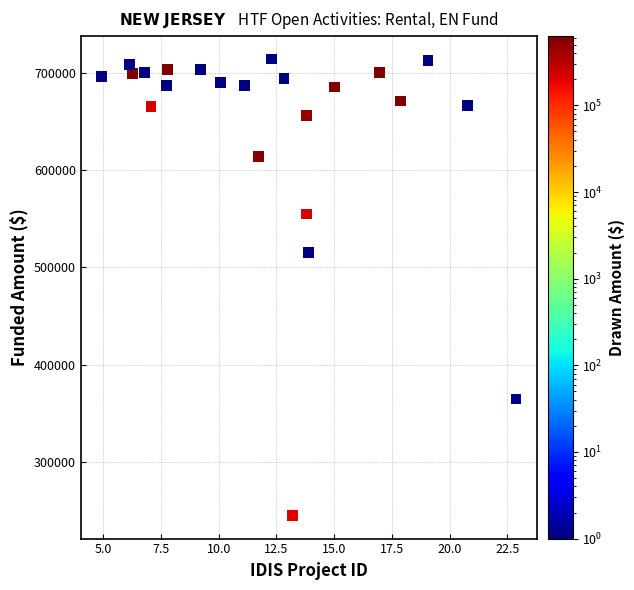

What is the range of Y values (max minus min)?

468973.0